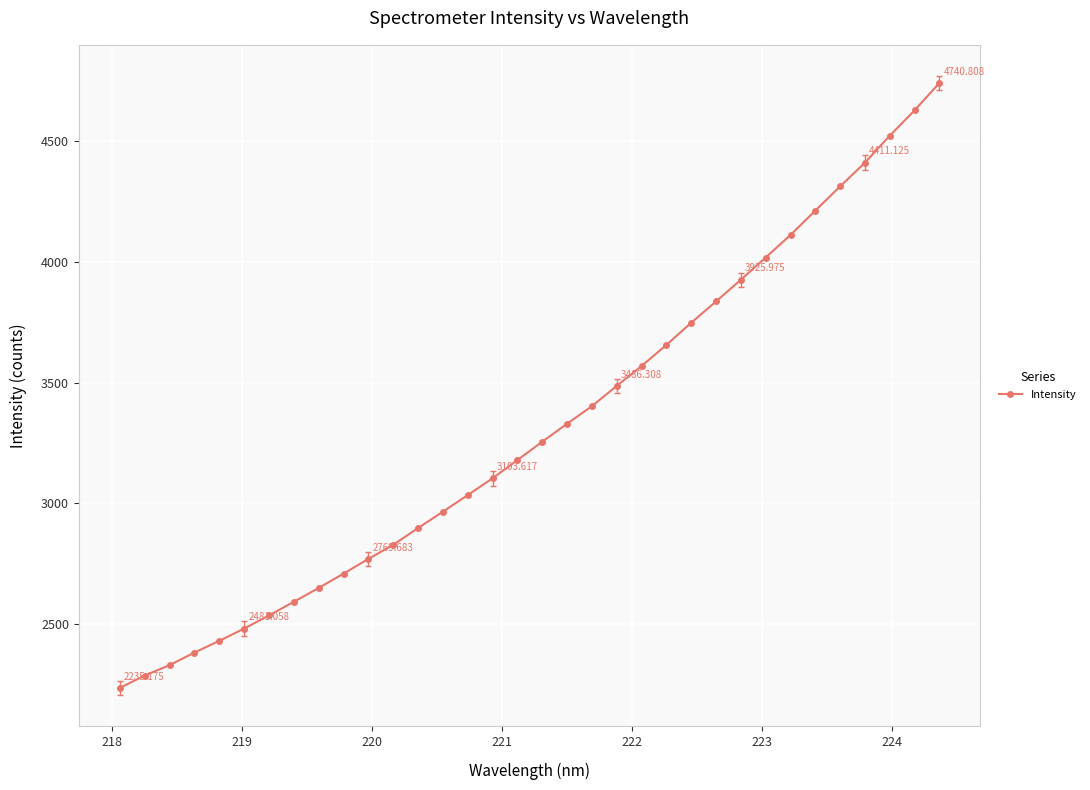

How many data points does each series have?

34